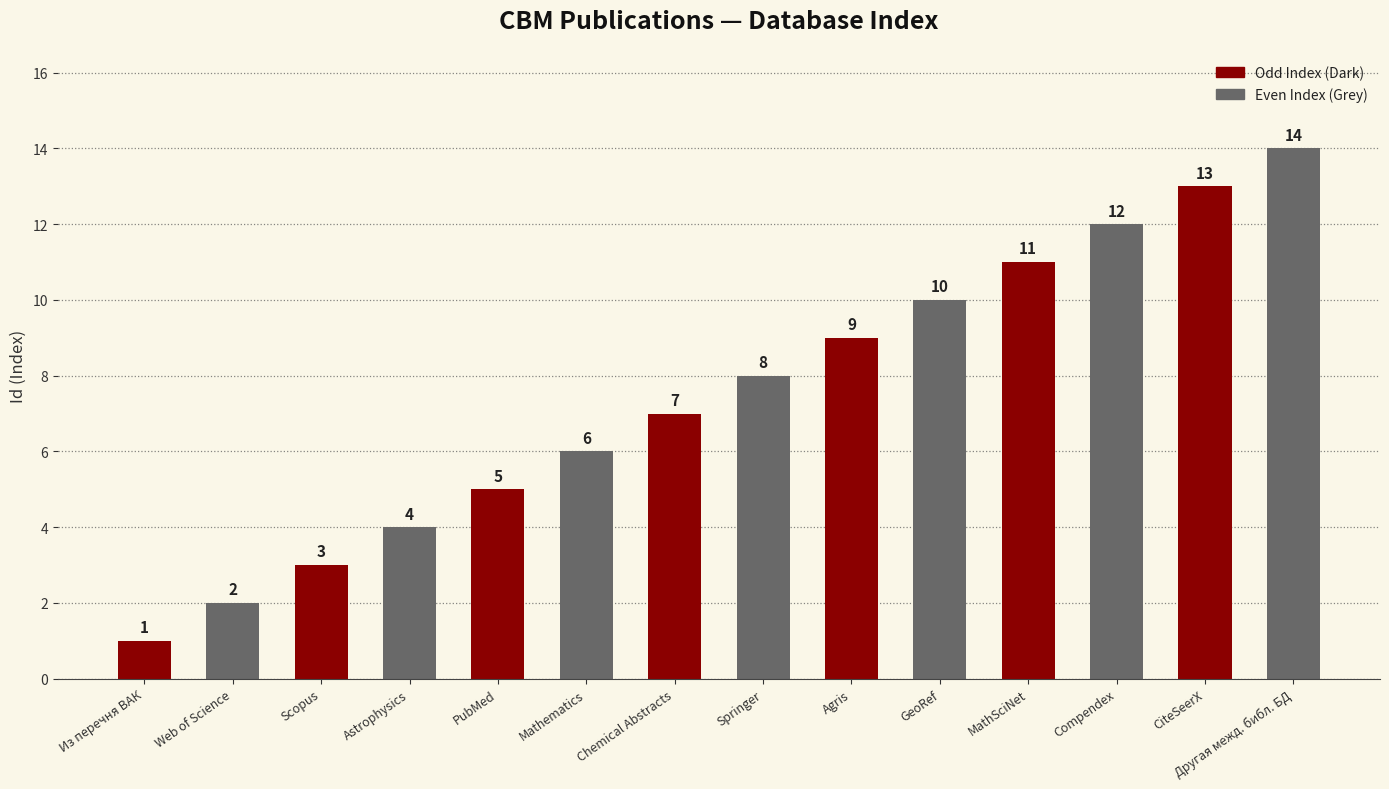

What is the smallest value displayed?

1